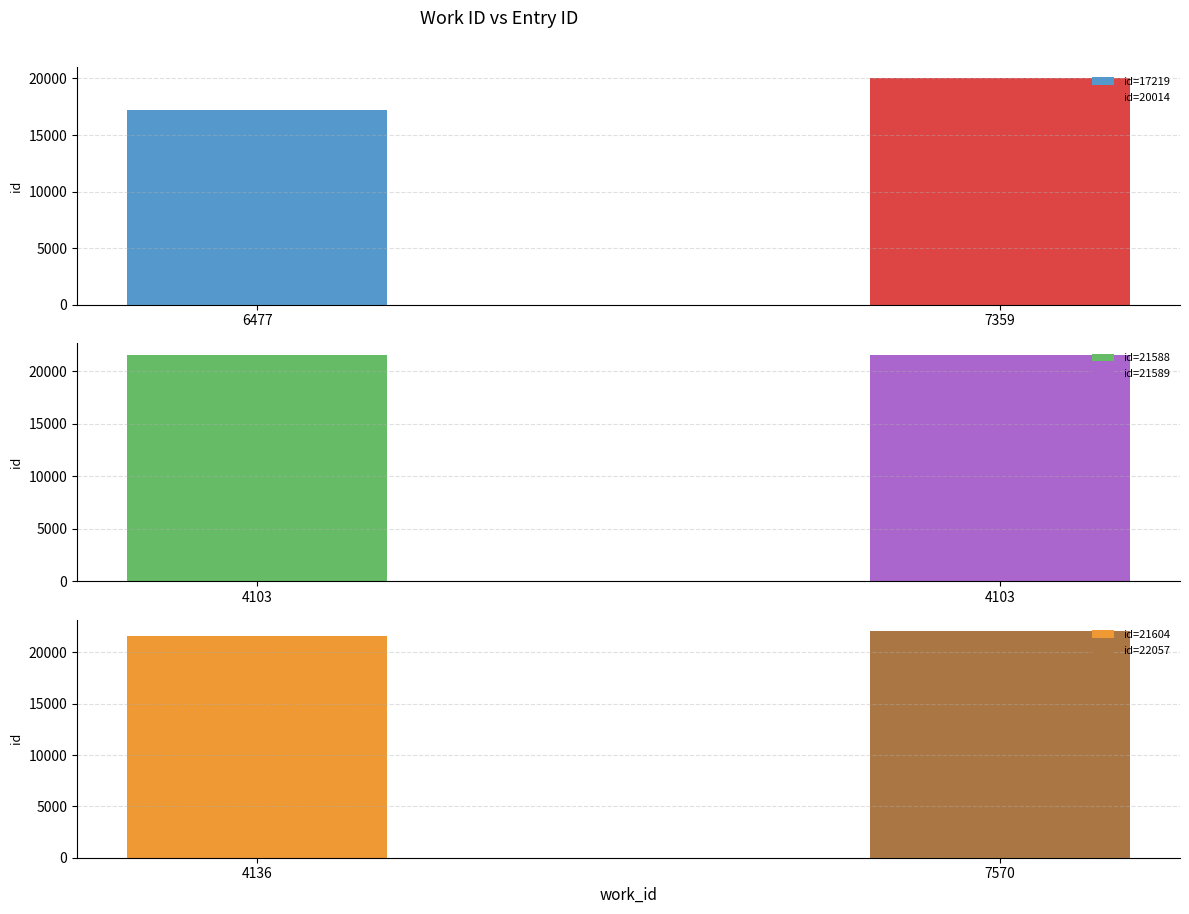

The chart shows a value of 36034 at 4103. True or false?

False